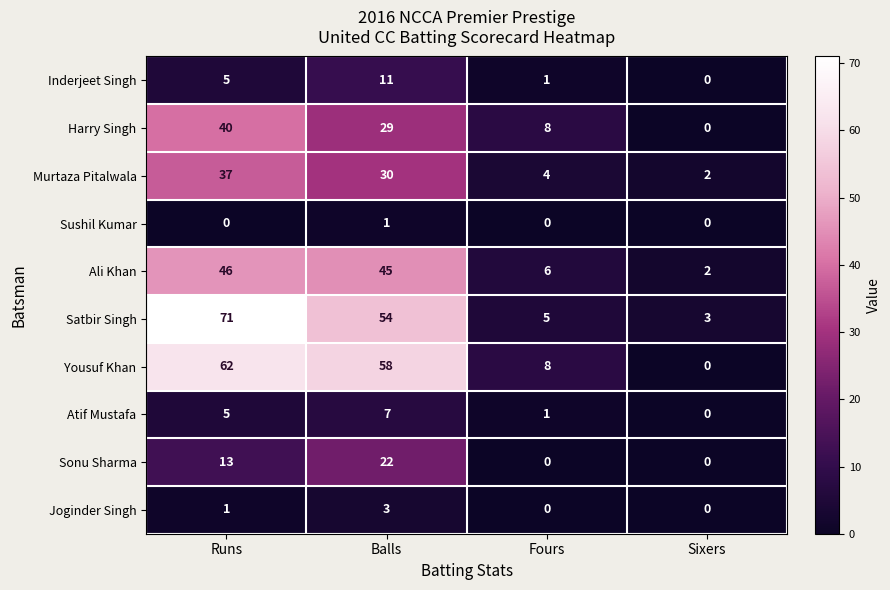

Which series has the widest spread of values?

Satbir Singh